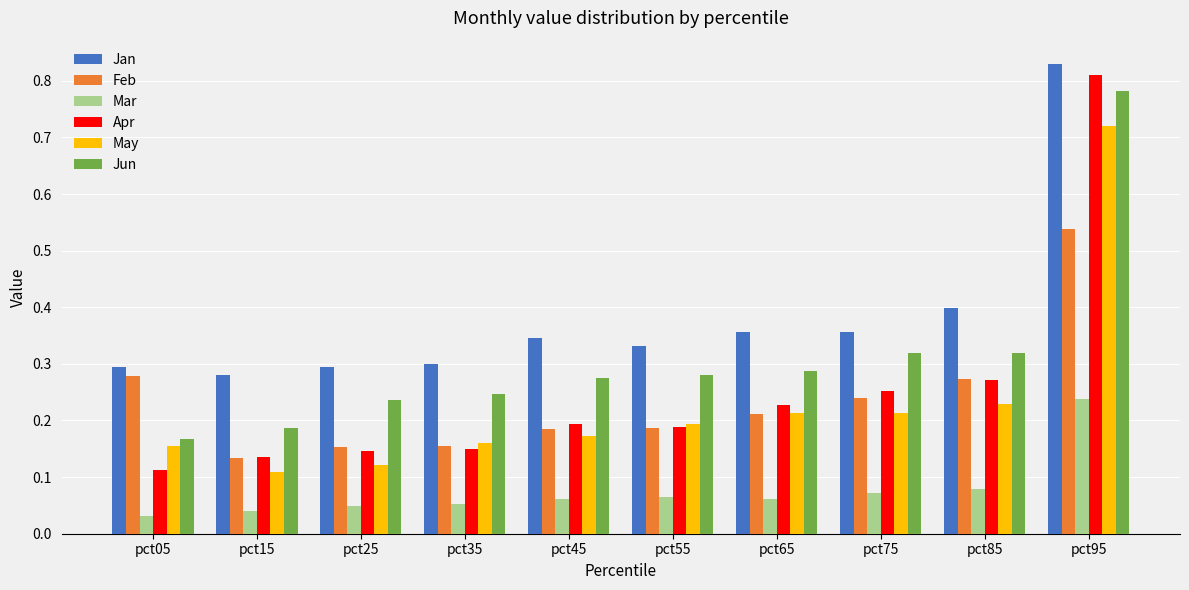

What are all the series names shown in the legend?

Jan, Feb, Mar, Apr, May, Jun